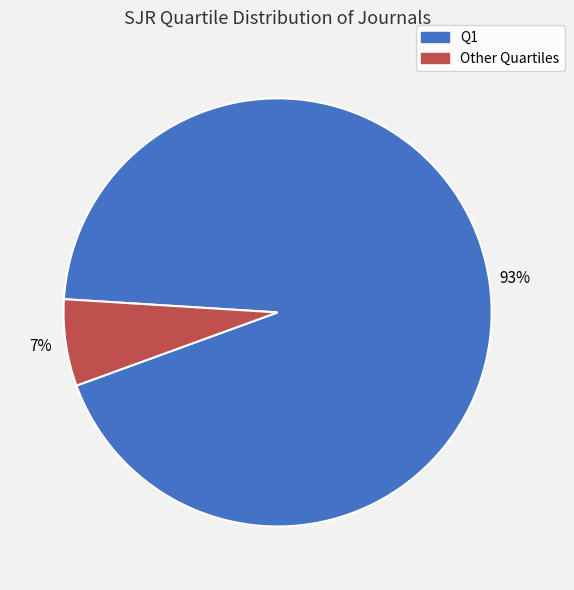

Combined, do Q1 and Other account for over 50%?

Yes